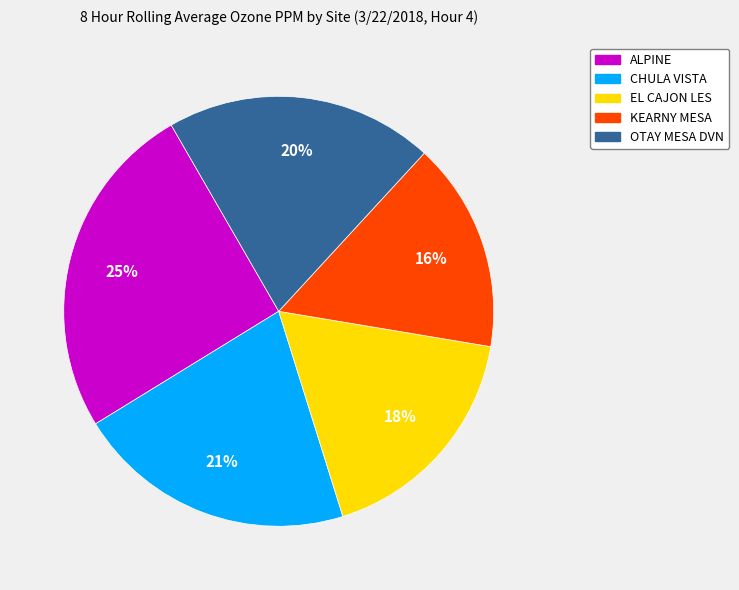

What is the largest slice in the pie chart?

ALPINE